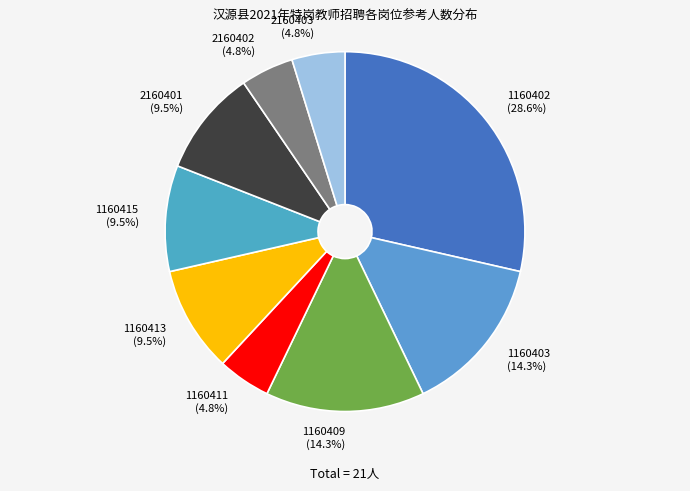

What is the ratio of the value at 1160413 to the value at 2160401?

1.0